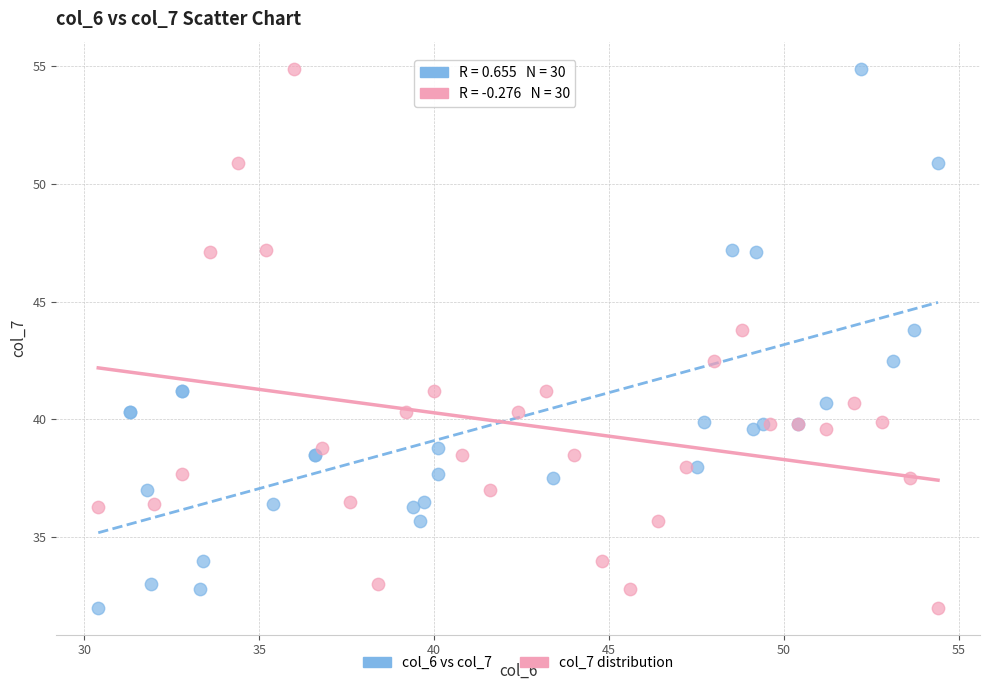

What are all the series names shown in the legend?

col_6 vs col_7, col_7 distribution